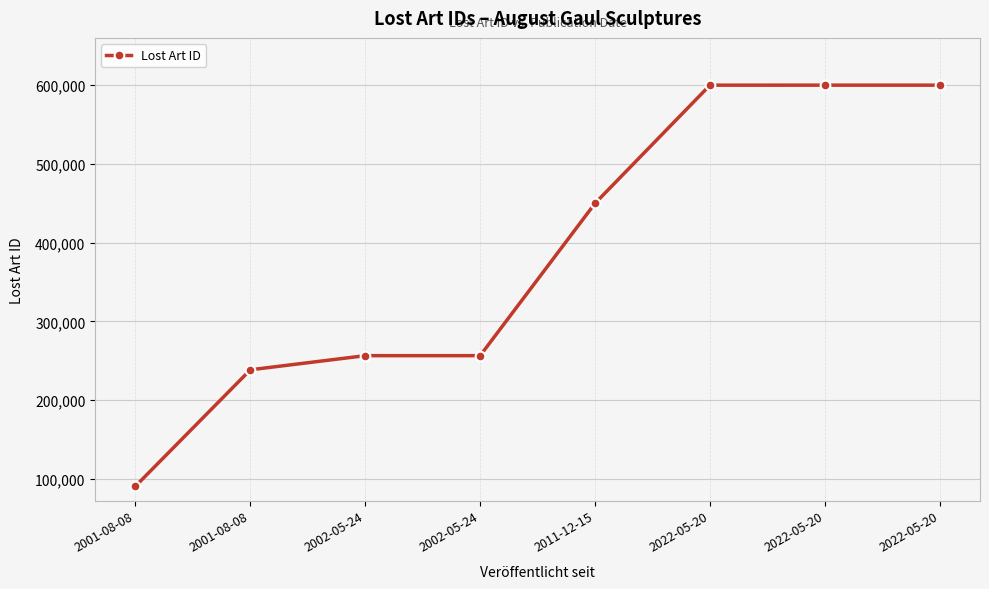

What is the label of the 7th point from the left?

2022-05-20